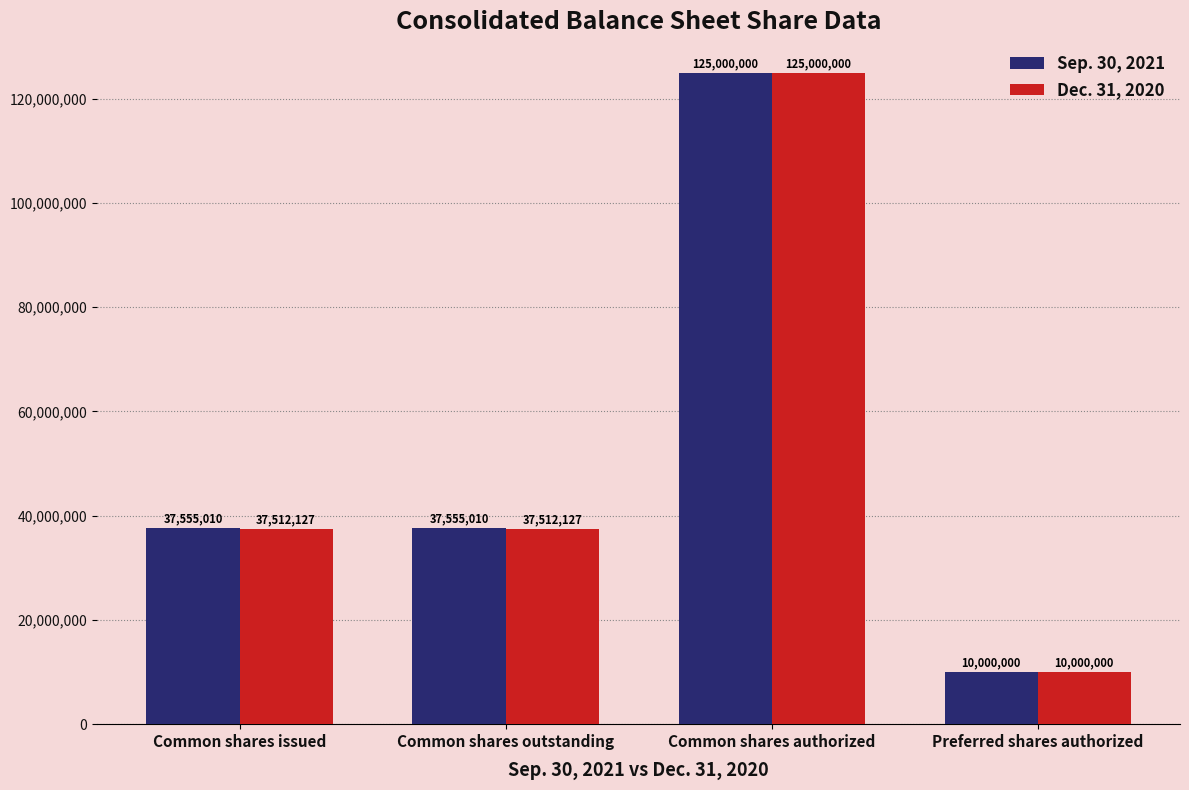

Count the number of data series in this chart.

2